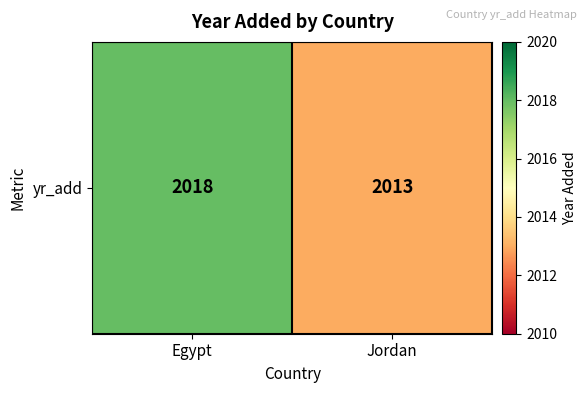

The value at Jordan is 1259. True or false?

False